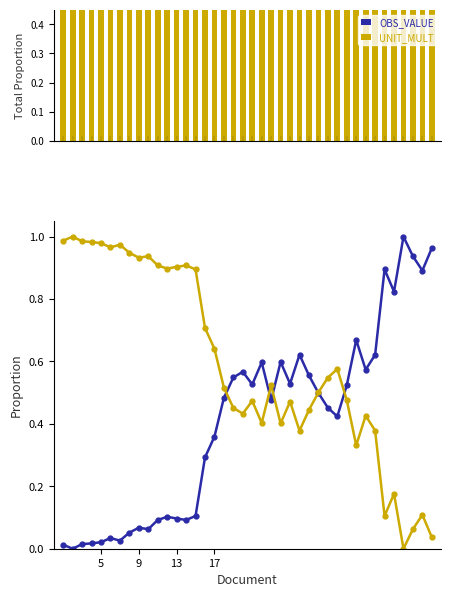

What is the difference between the second highest and minimum values in the UNIT_MULT series?

1.0